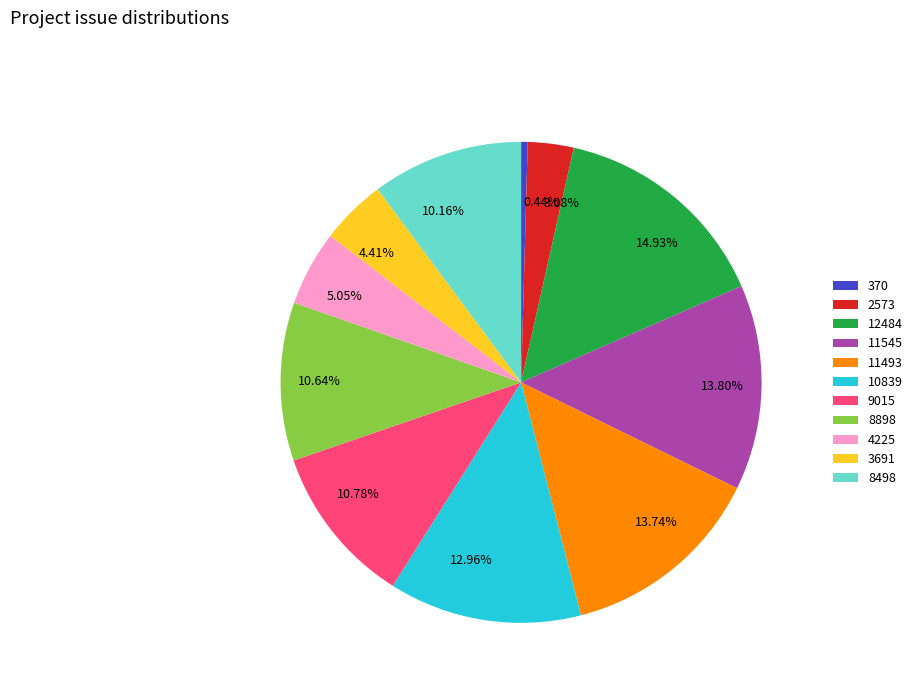

Count the number of slices in the pie.

11